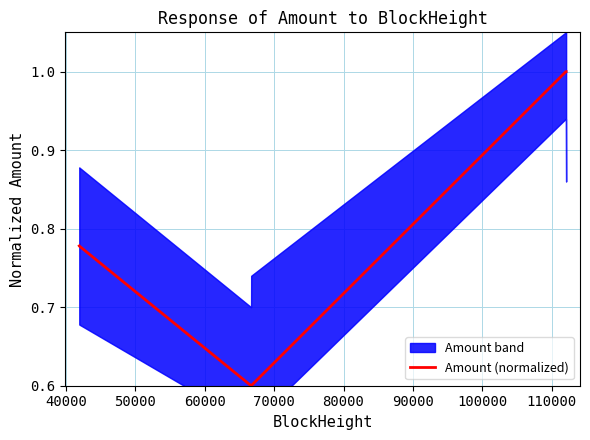

What is the lowest value of the Amount (normalized) series?

0.6